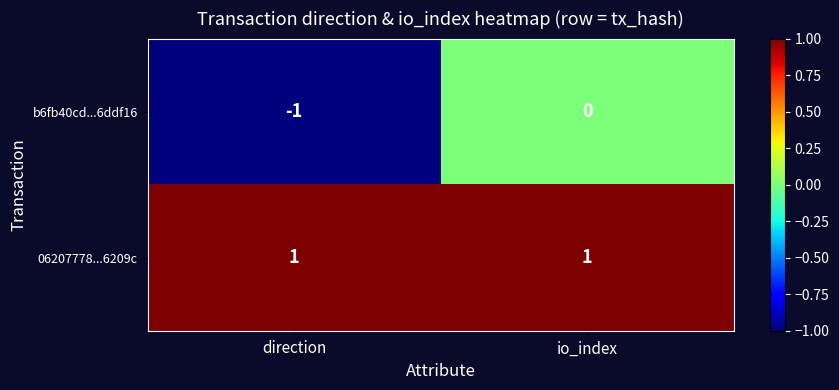

At which category is the sum across all series the highest?

io_index